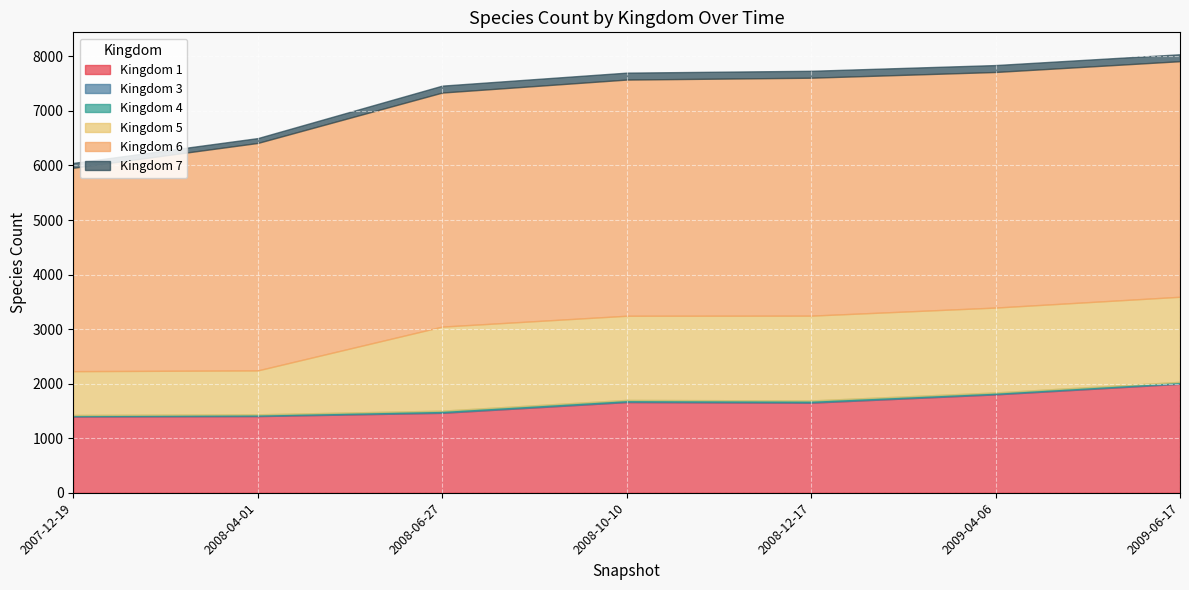

What is the label of the 6th point from the left?

2009-04-06